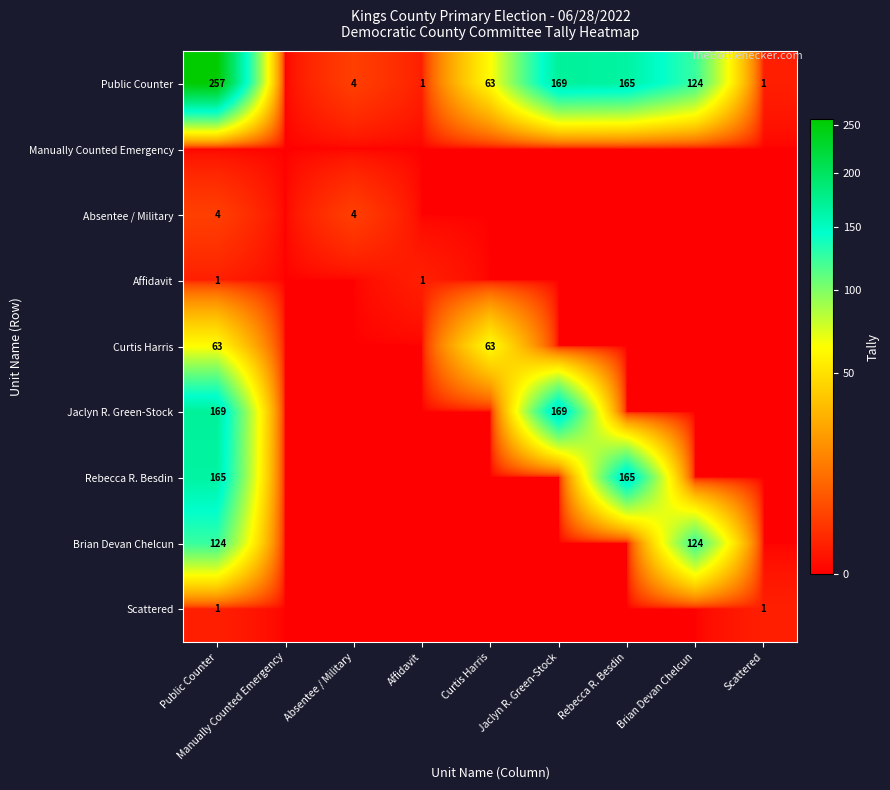

Which category has the highest value across all series?

Public Counter